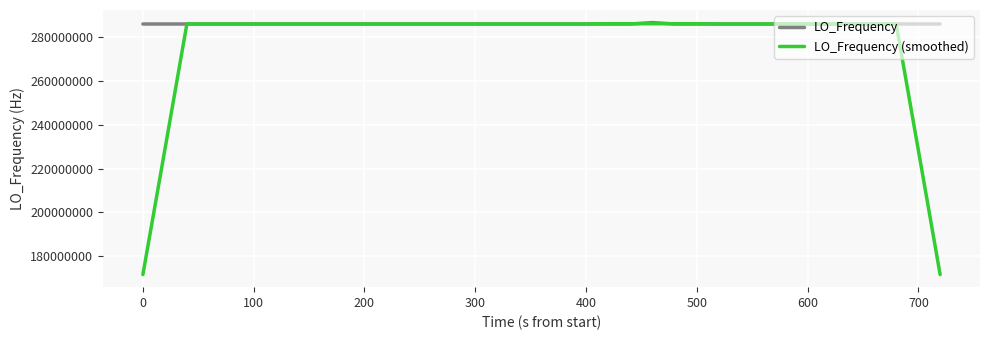

List the series in order of their overall mean, lowest first.

LO_Frequency (smoothed), LO_Frequency